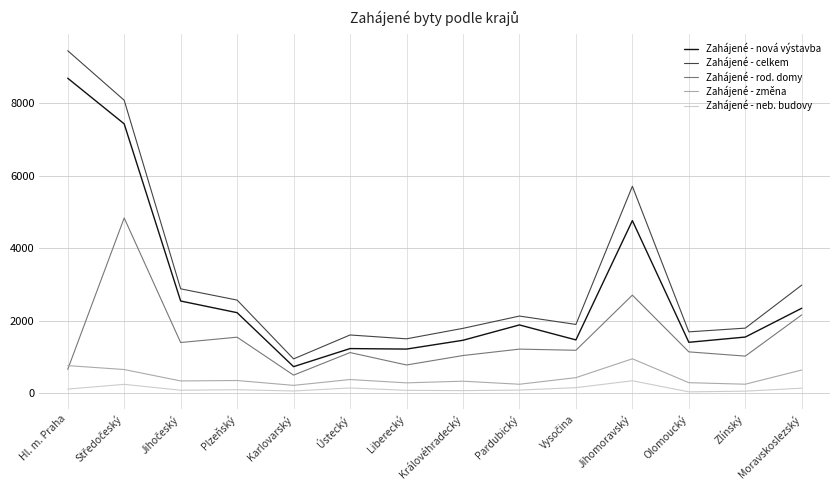

The value of Zahájené - celkem at Karlovarský is 944. True or false?

True